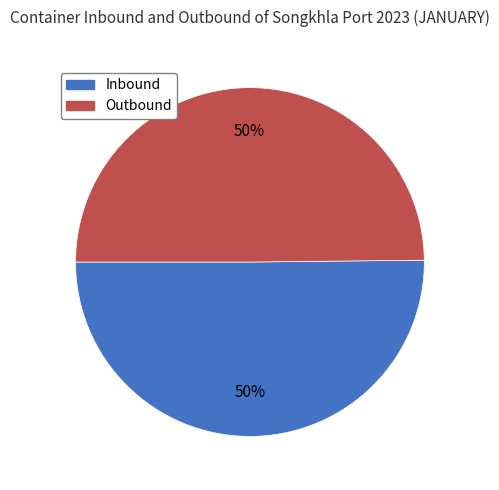

The Outbound slice represents 50% of the pie. True or false?

True